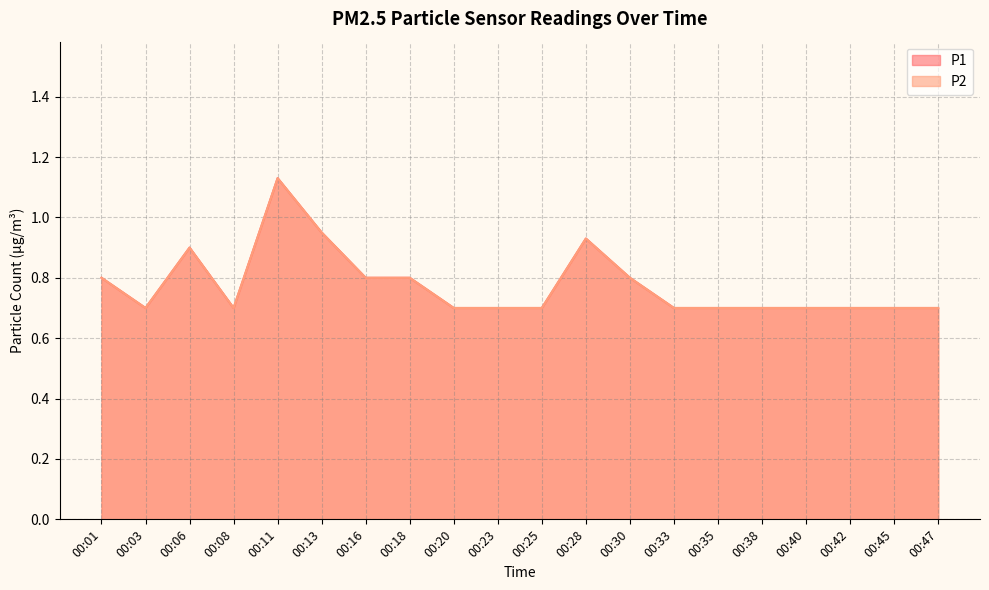

At how many categories does at least one series exceed 0?

20